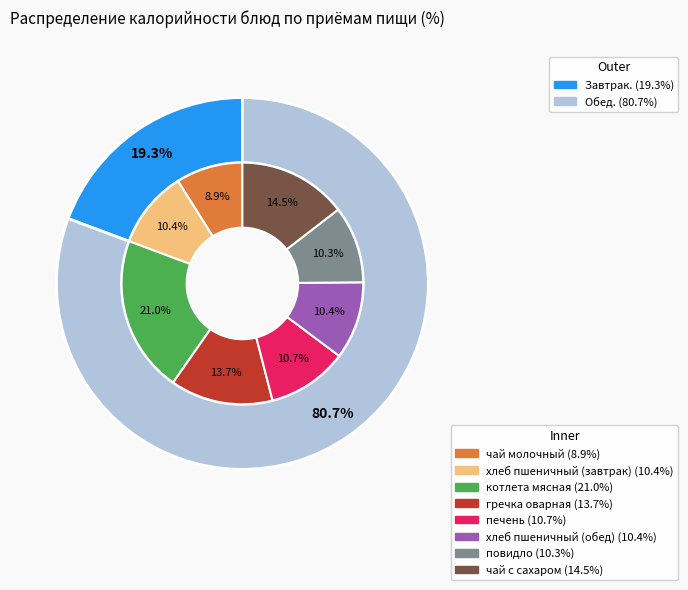

What percentage do чай молочный and котлета мясная together represent?

29.9%